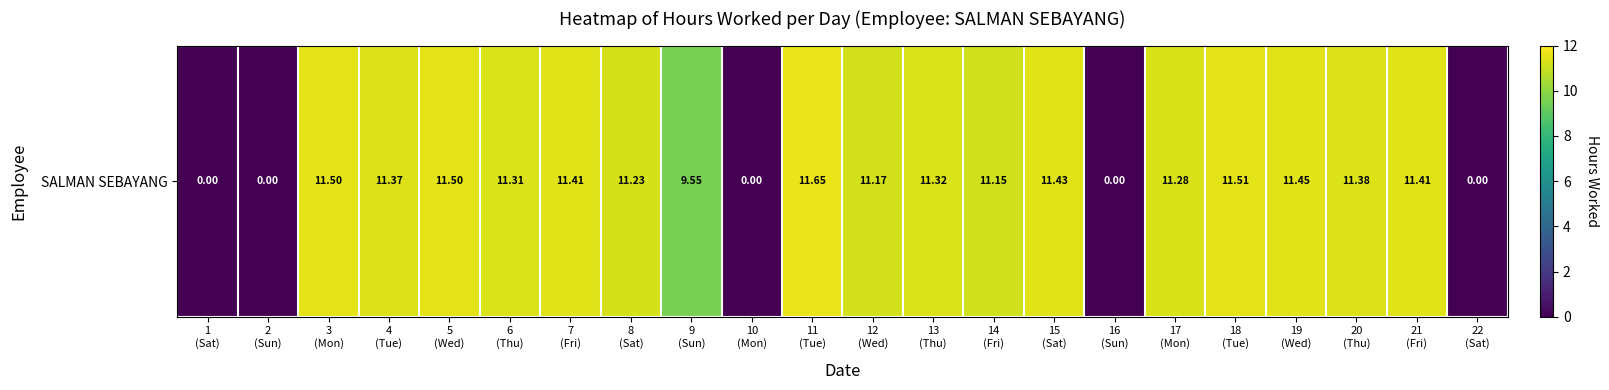

Between 1
(Sat) and 11
(Tue), which is larger?

11
(Tue)